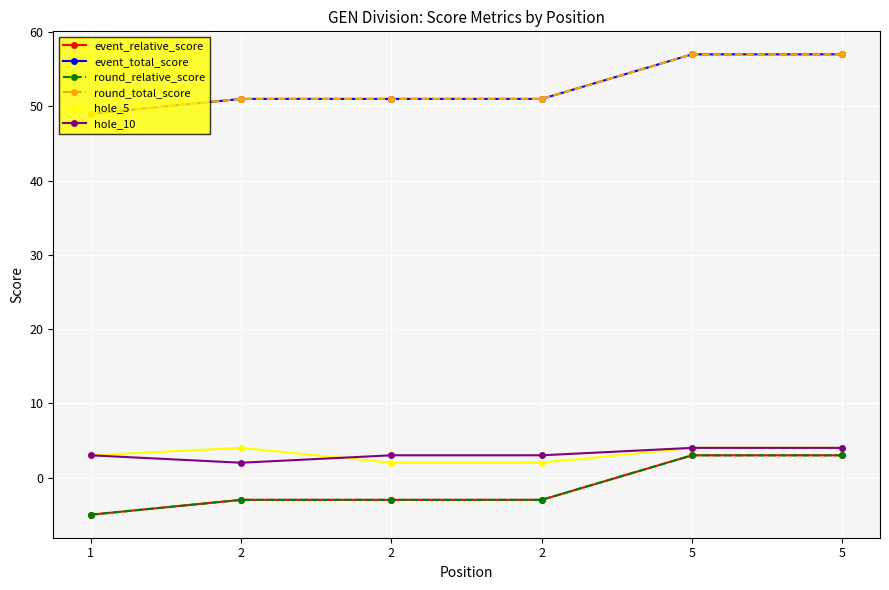

Is this an area chart (filled region under the line)?

No